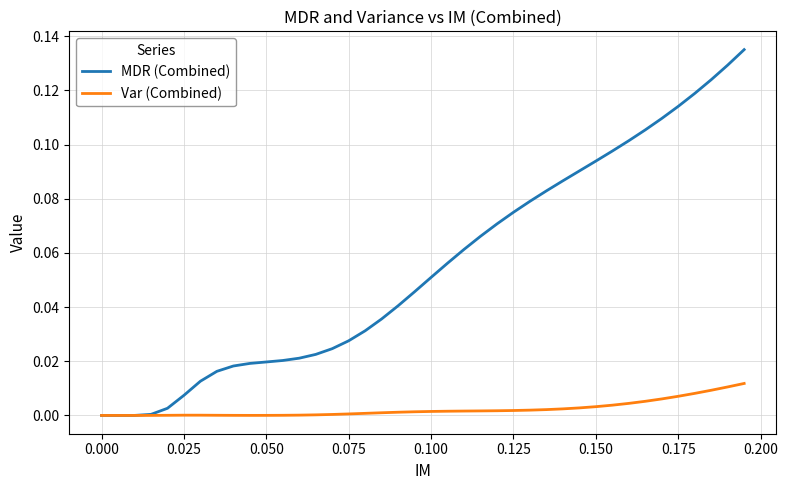

How many lines are shown in the chart?

2